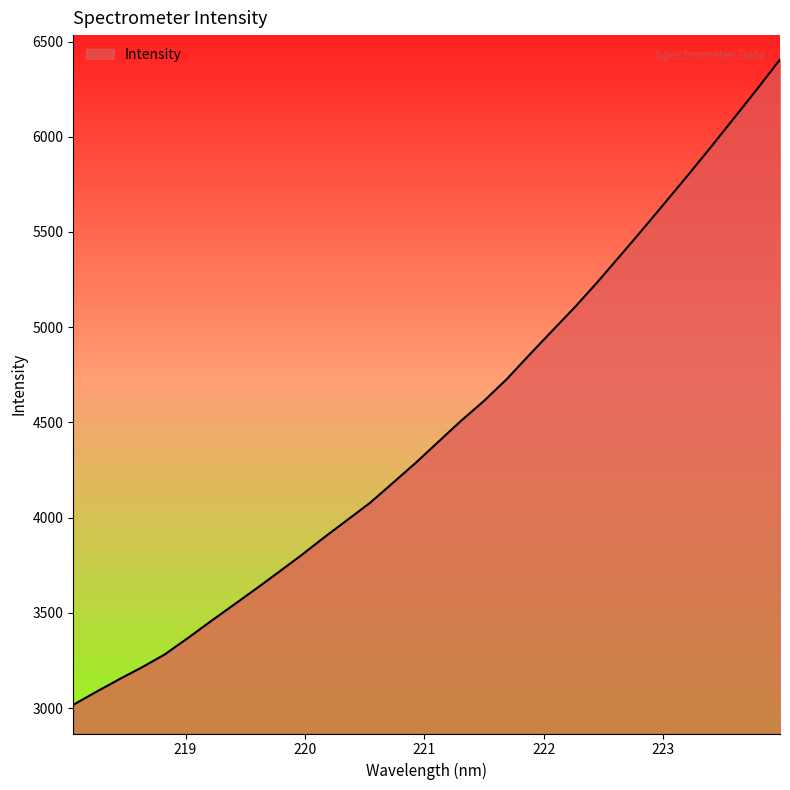

What is the difference between the maximum and minimum values?

3388.8